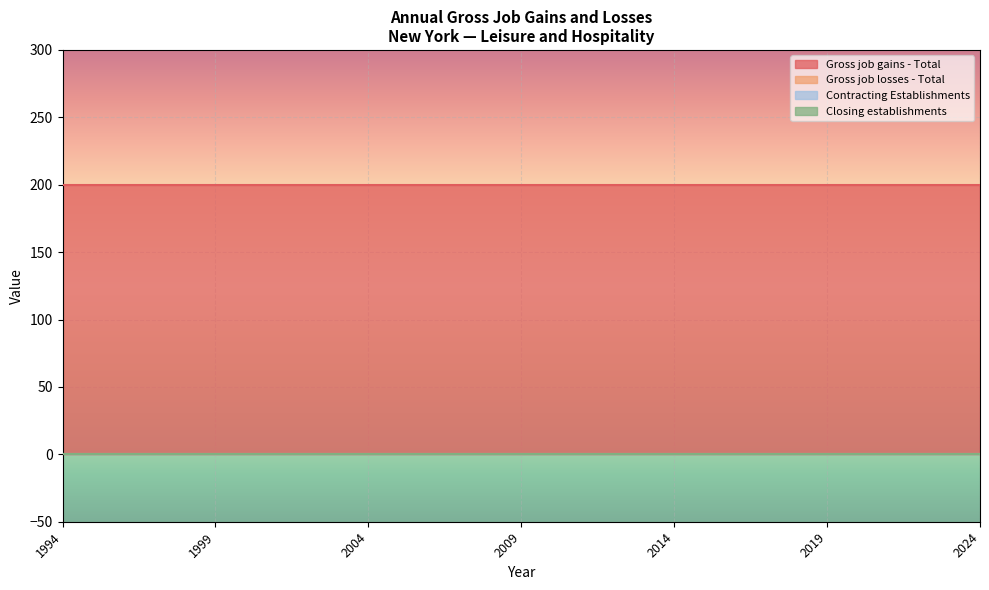

True or false: Gross job gains - Total and Closing establishments intersect in this chart.

False